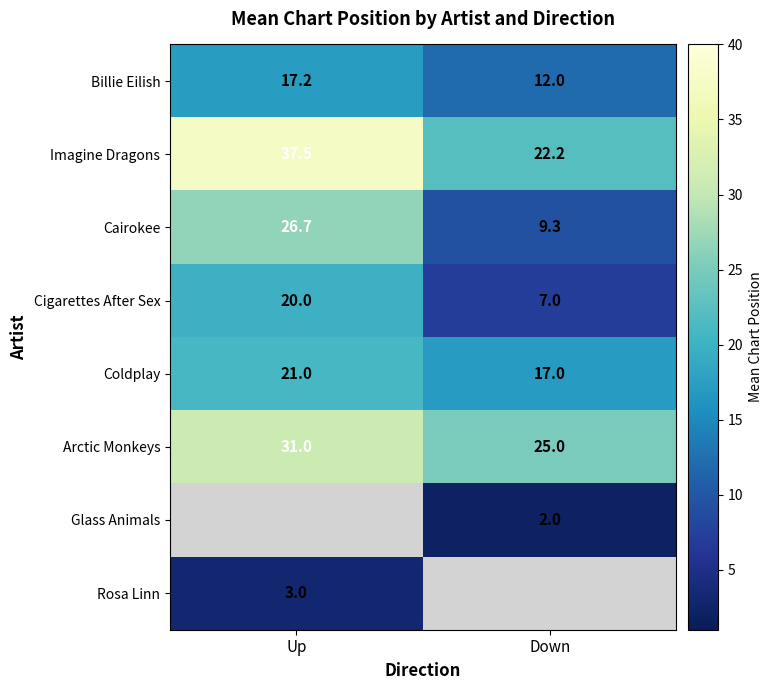

What is the average value of the Billie Eilish series?

14.6